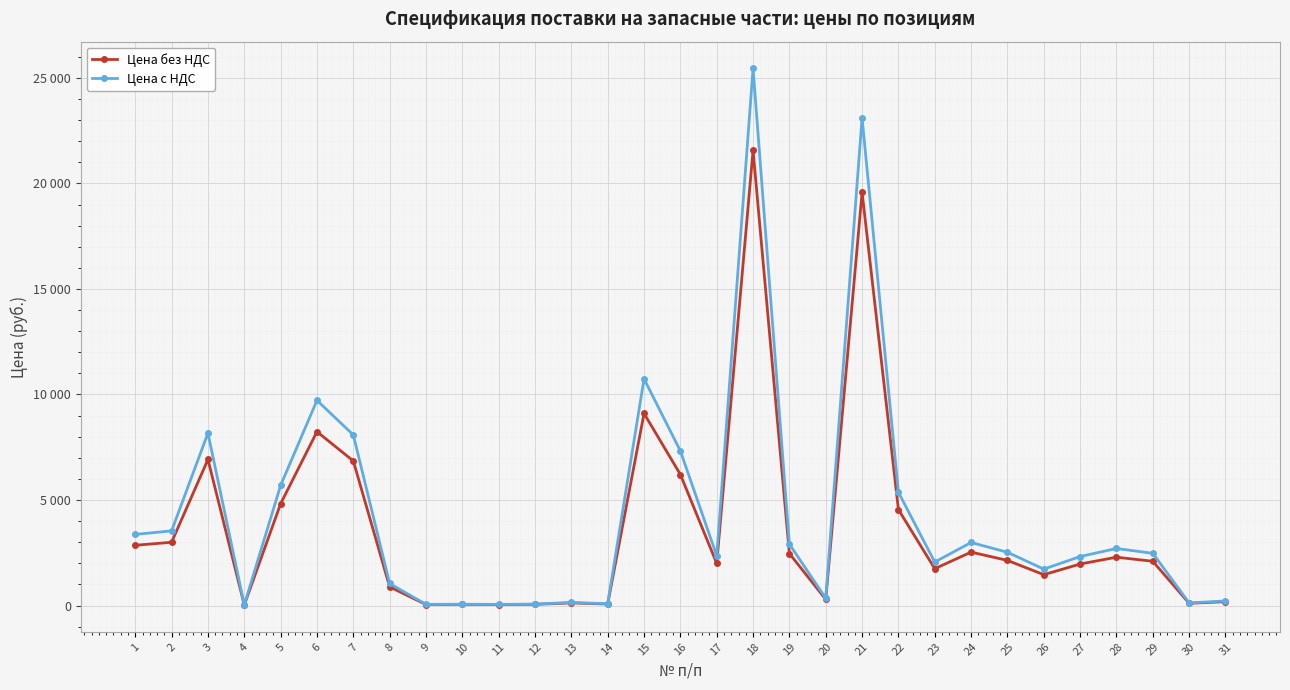

Which series has the widest spread of values?

Цена с НДС